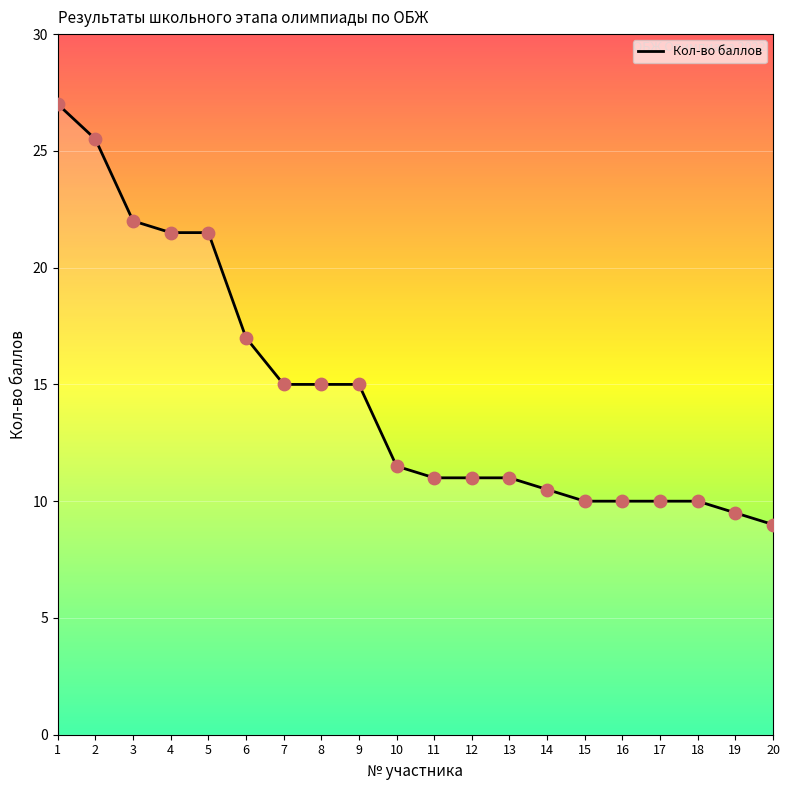

What is the change in value from 2 to 8?

-10.5